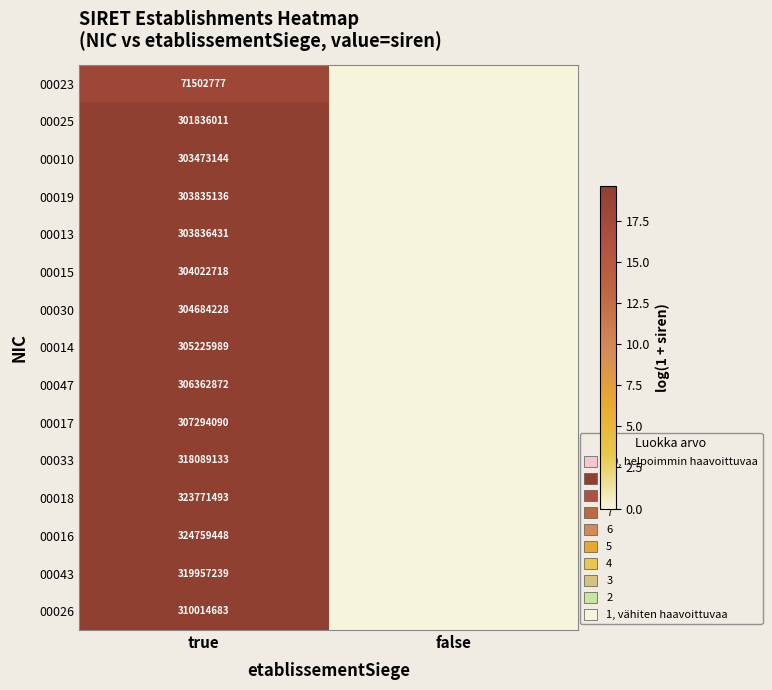

True or false: 00025 has a value of 301836011 at true.

True